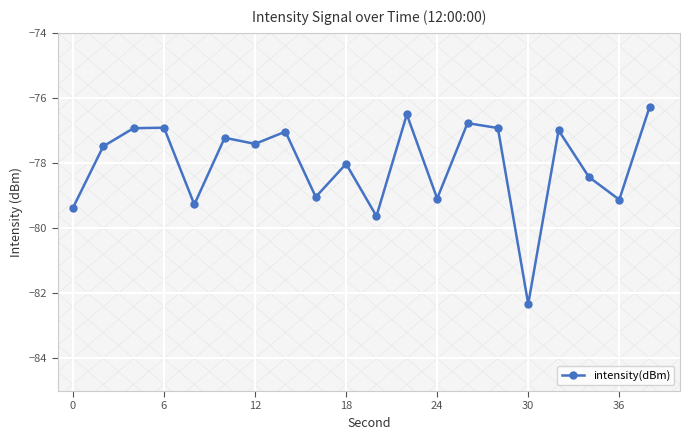

What is the difference between the maximum and minimum values?

6.1